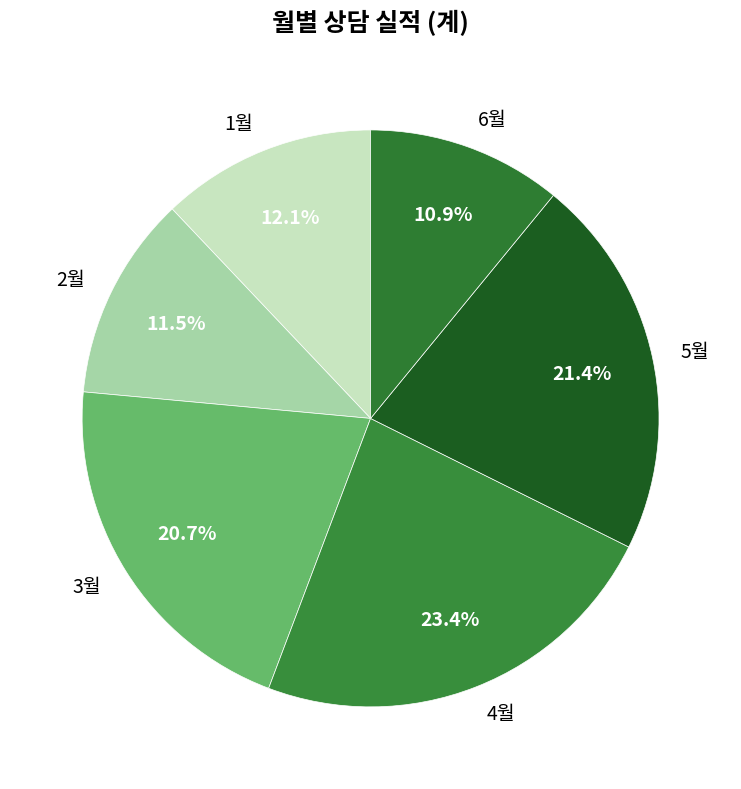

How many slices are in this pie chart?

6